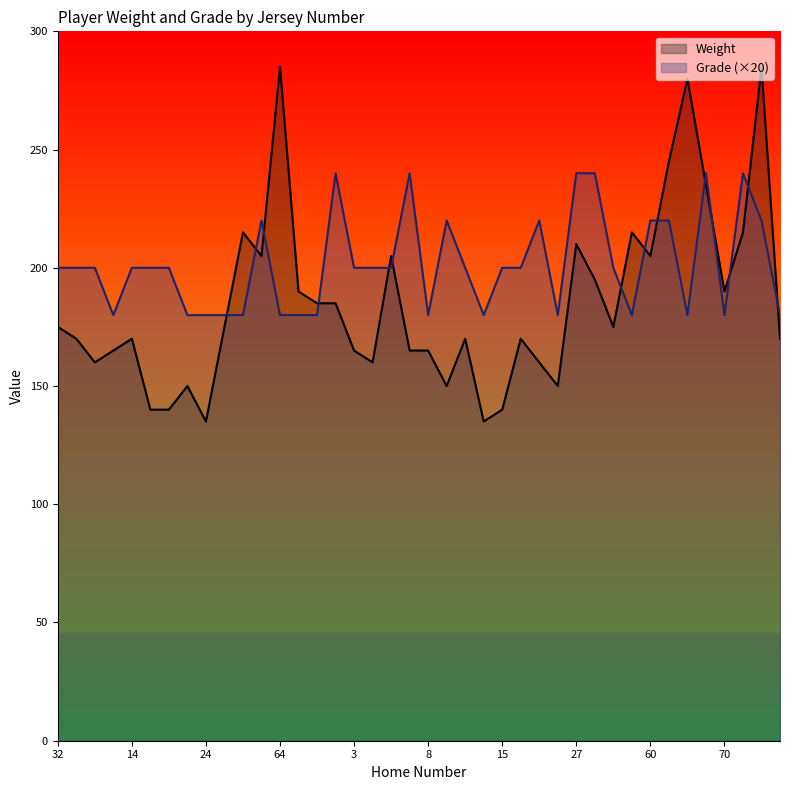

Does the chart display data point markers on the line(s)?

No